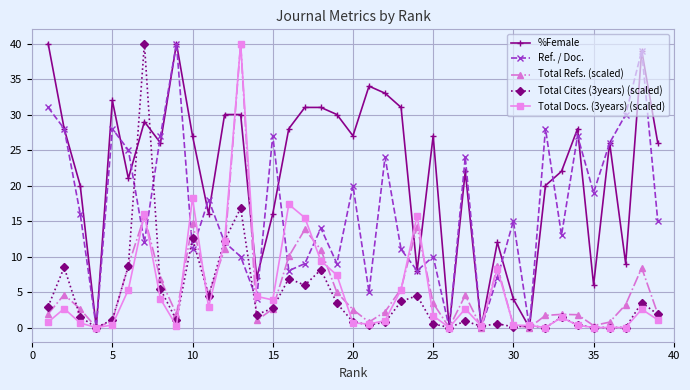

What is the value of the Ref. / Doc. point at the 39th from the left?

15.0